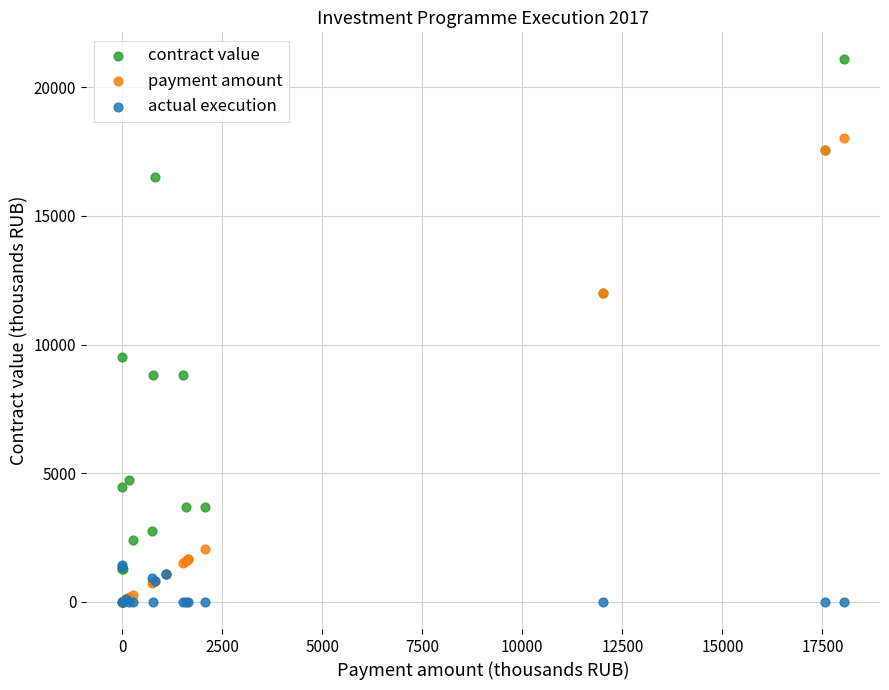

What are all the series names shown in the legend?

contract value, payment amount, actual execution